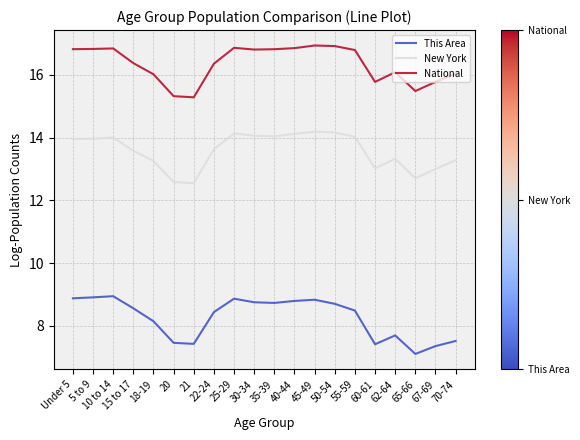

What position from the right is 60-61?

5